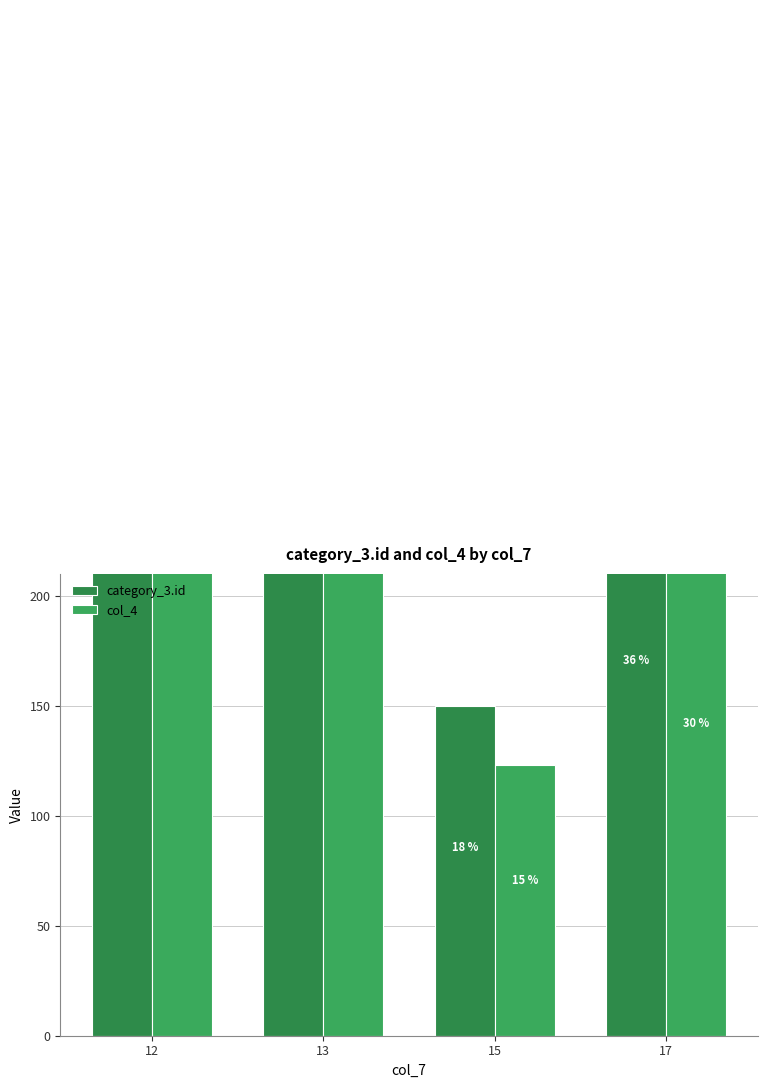

Is it true that col_4 equals 474 at 13?

True